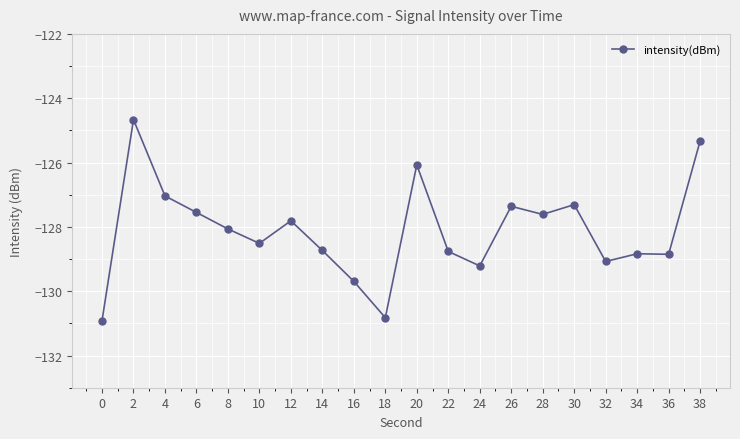

What is the smallest value displayed?

-130.9